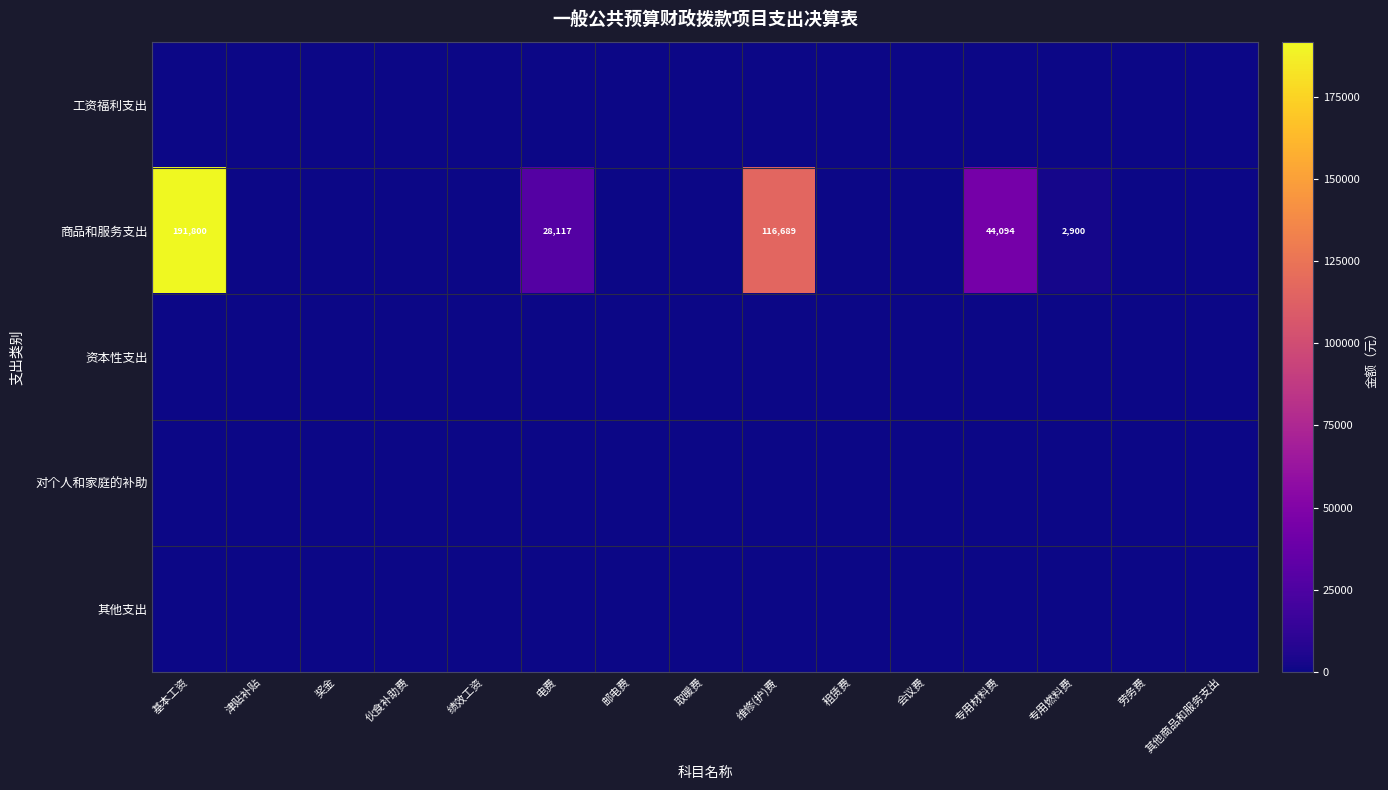

Is it true that 商品和服务支出 equals -69645.7 at 邮电费?

False